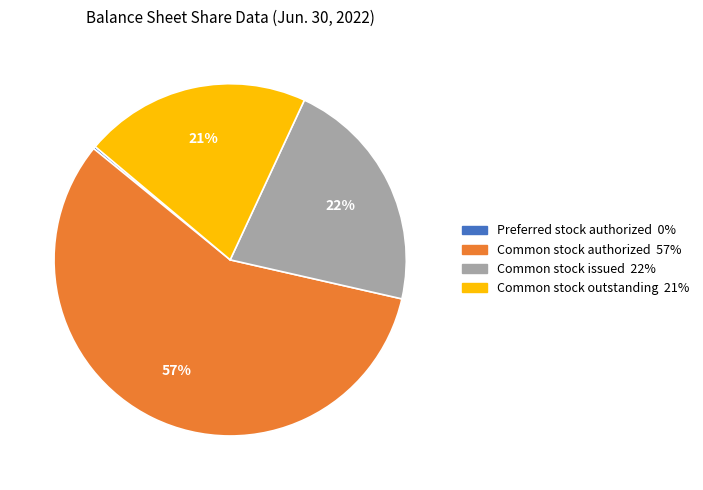

Does Common stock authorized represent more than half of the total?

Yes